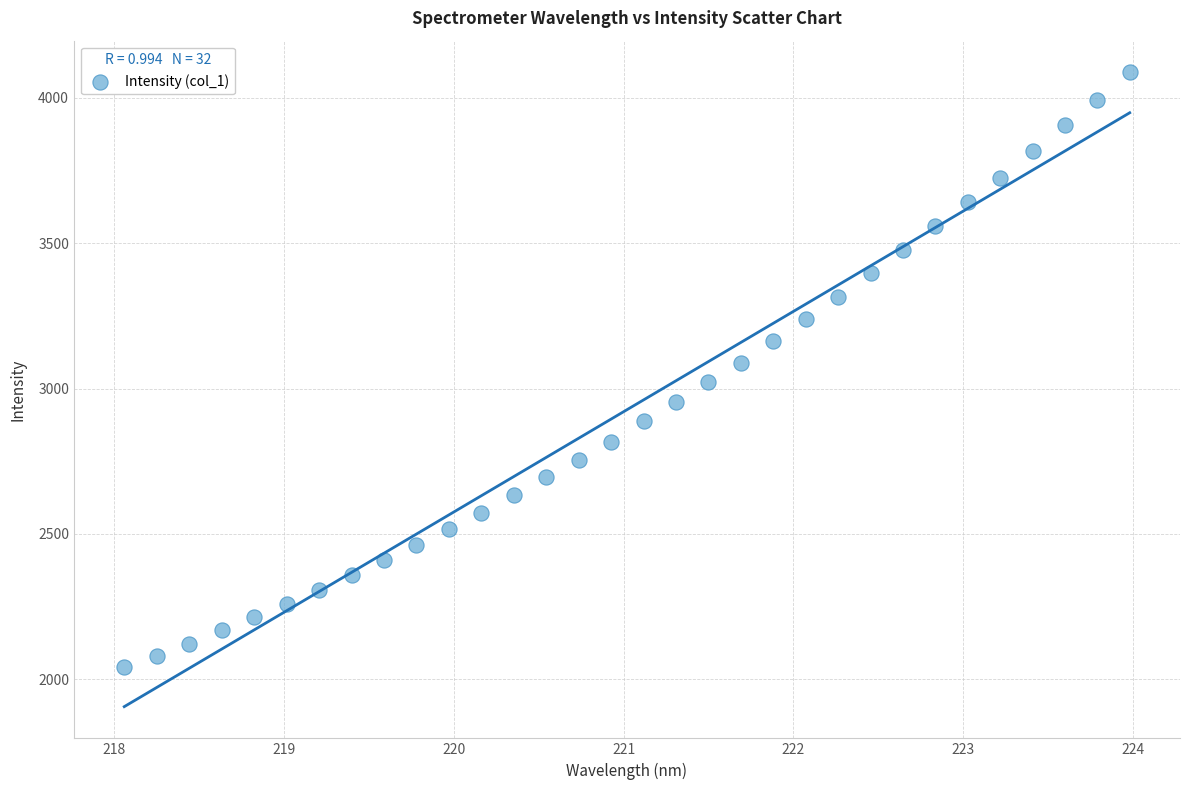

What is the range of Y values (max minus min)?

2047.1